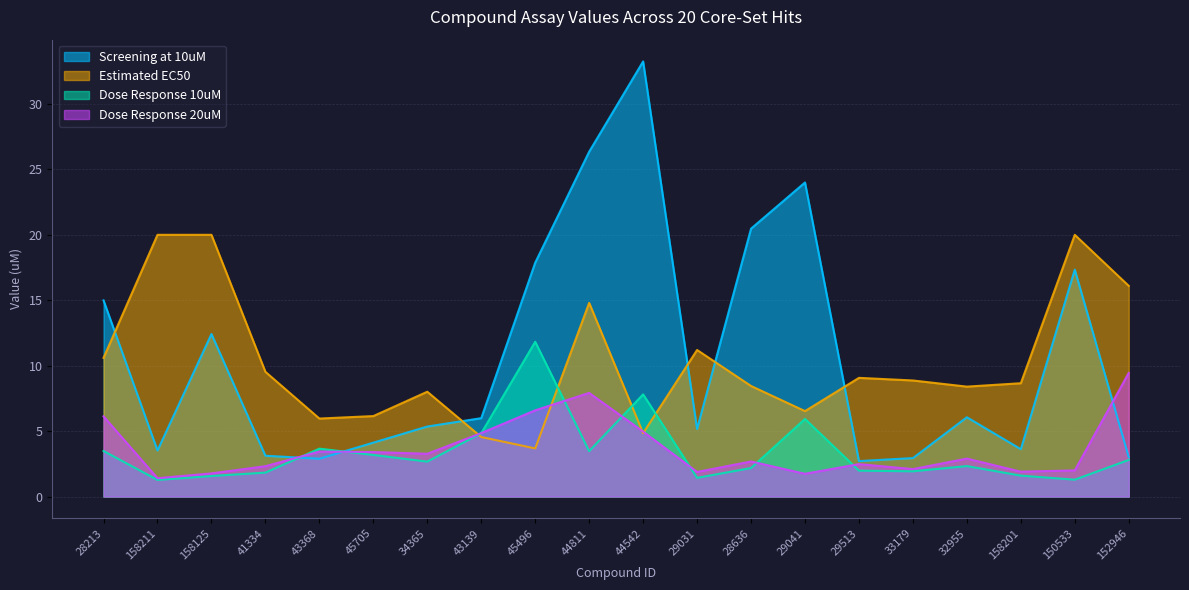

What is the sum of all Dose Response 20uM values?

73.2